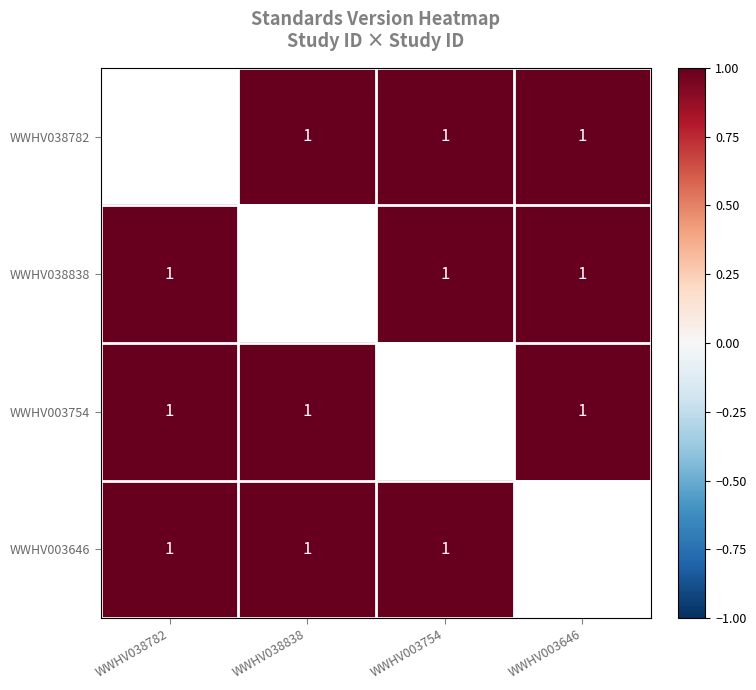

Rank the categories by WWHV003646 value from highest to lowest.

WWHV038782, WWHV038838, WWHV003754, WWHV003646